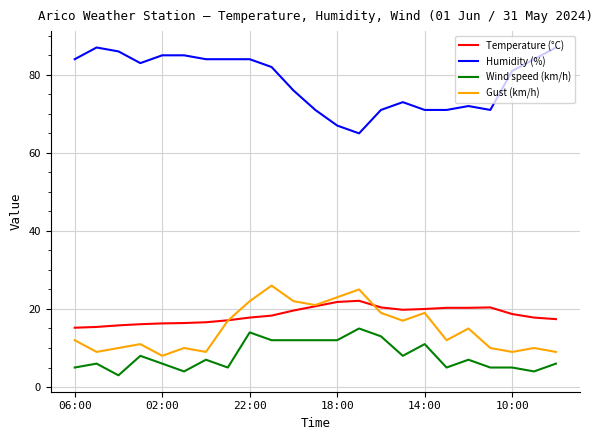

Which series has the largest total across all categories?

Humidity (%)